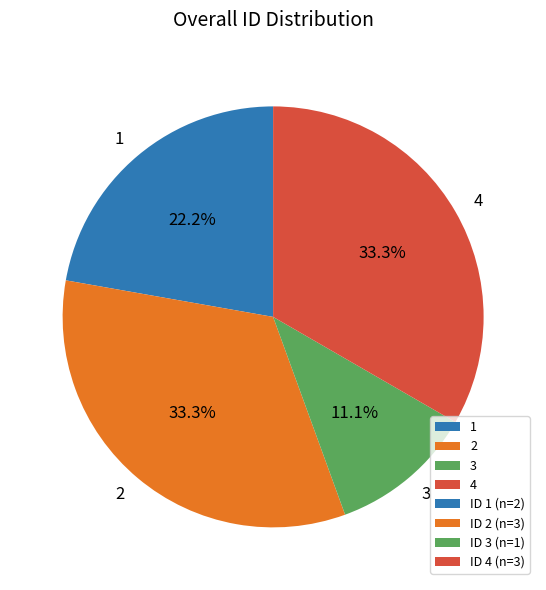

Which slice is the smallest?

3